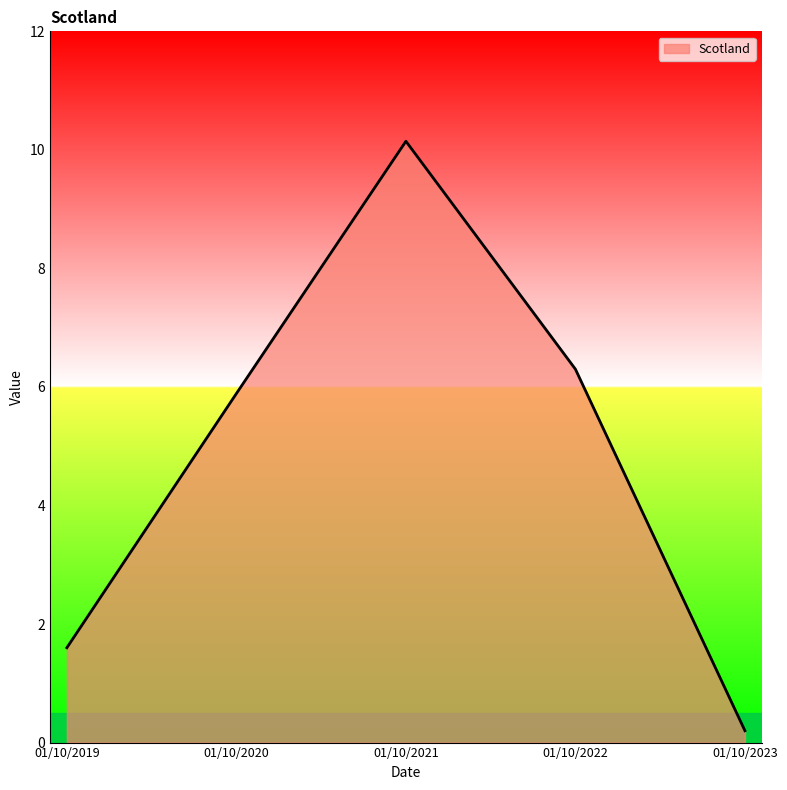

At which label does the data first exceed 5?

01/10/2020